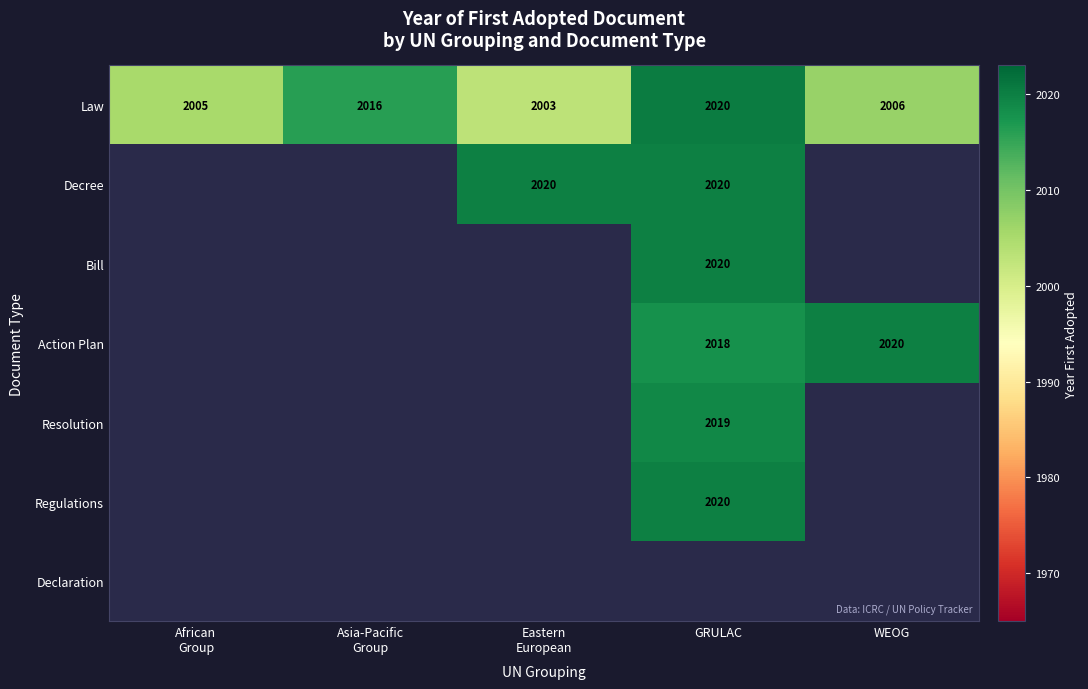

Between African
Group and Asia-Pacific
Group, which is larger?

Asia-Pacific
Group